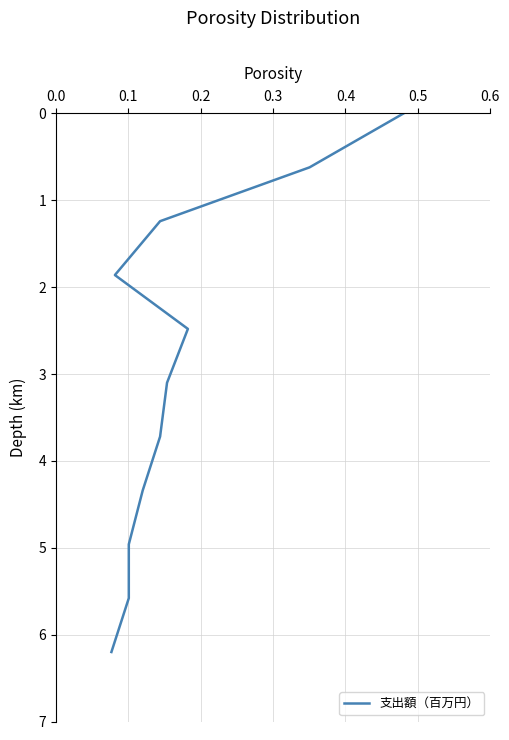

The value at 0.5 is 0.8. True or false?

False